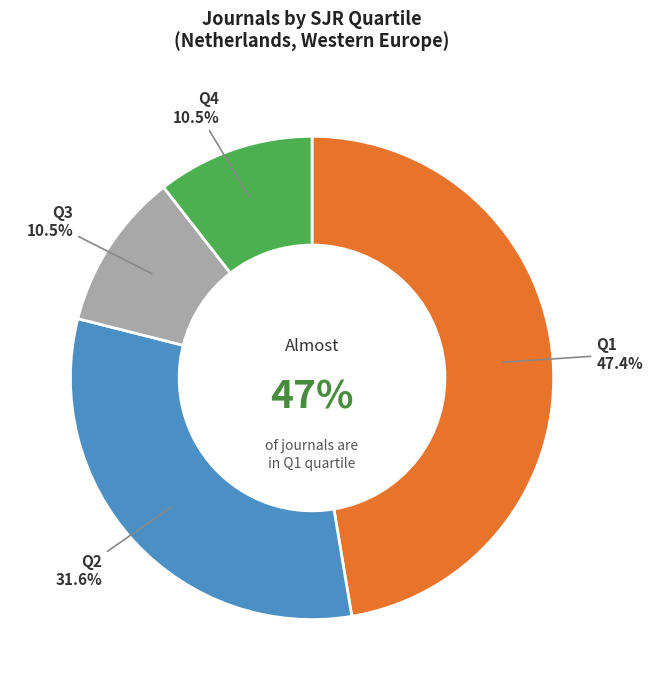

True or false: Q2 accounts for 32% of the total.

True